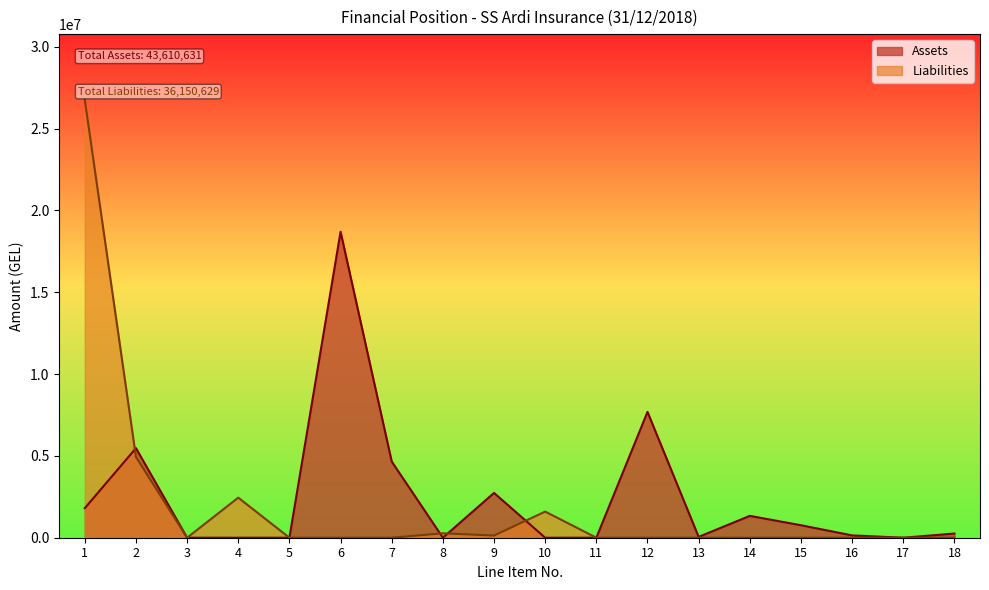

Reading left to right, extract all data points from this chart.

Assets: 1=1805996.1	2=5475067.7	3=0.0	4=0.0	5=0.0	6=18699275.0	7=4656756.6	8=0.0	9=2738530.3	10=0.0	11=0.0	12=7689859.8	13=50710.7	14=1334838.4	15=762800.0	16=141897.8	17=0.0	18=254898.4
Liabilities: 1=26765397.0	2=4937761.9	3=0.0	4=2448794.1	5=0.0	6=0.0	7=0.0	8=269124.1	9=131926.0	10=1597626.1	11=0.0	12=0.0	13=0.0	14=0.0	15=0.0	16=0.0	17=0.0	18=0.0